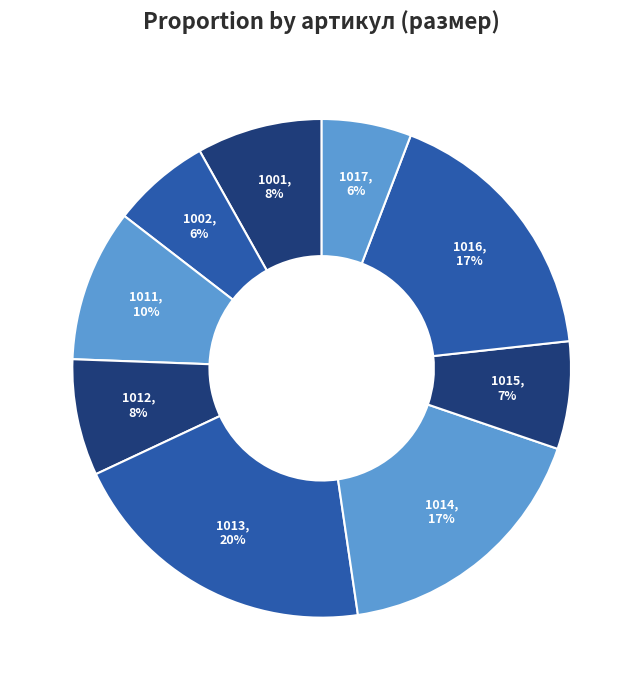

Count the number of slices in the pie.

9